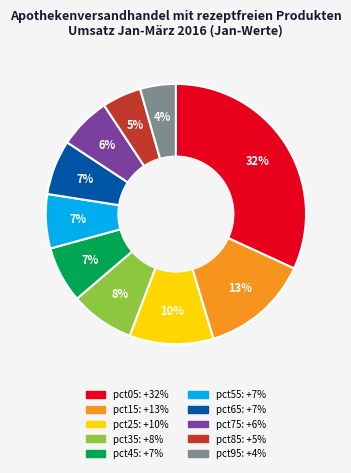

True or false: pct65 accounts for 7% of the total.

True